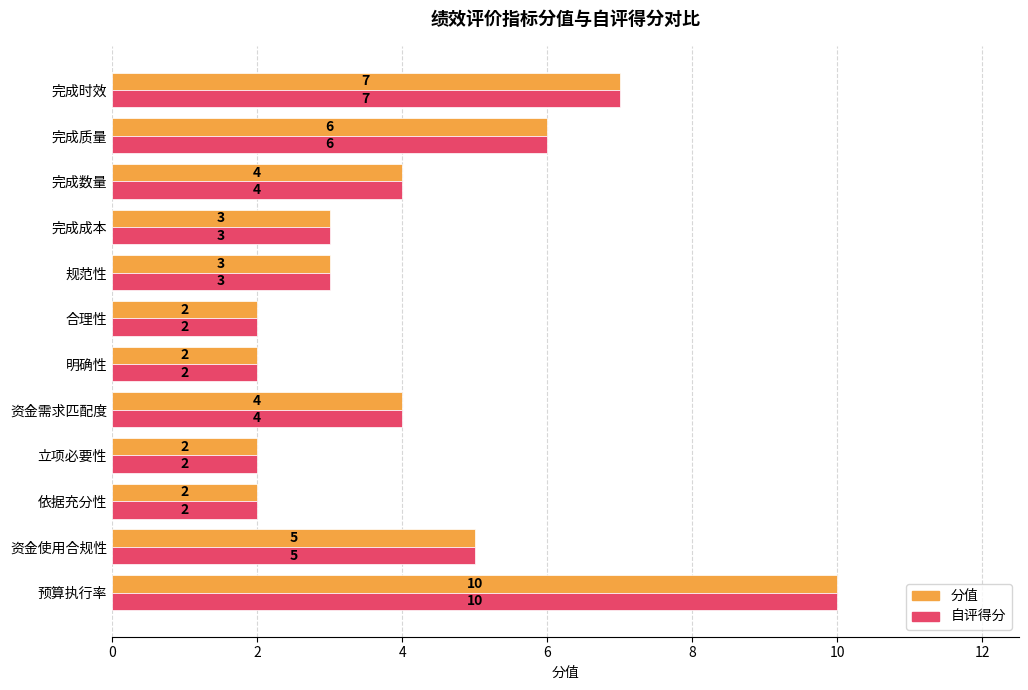

What is the smallest value displayed?

2